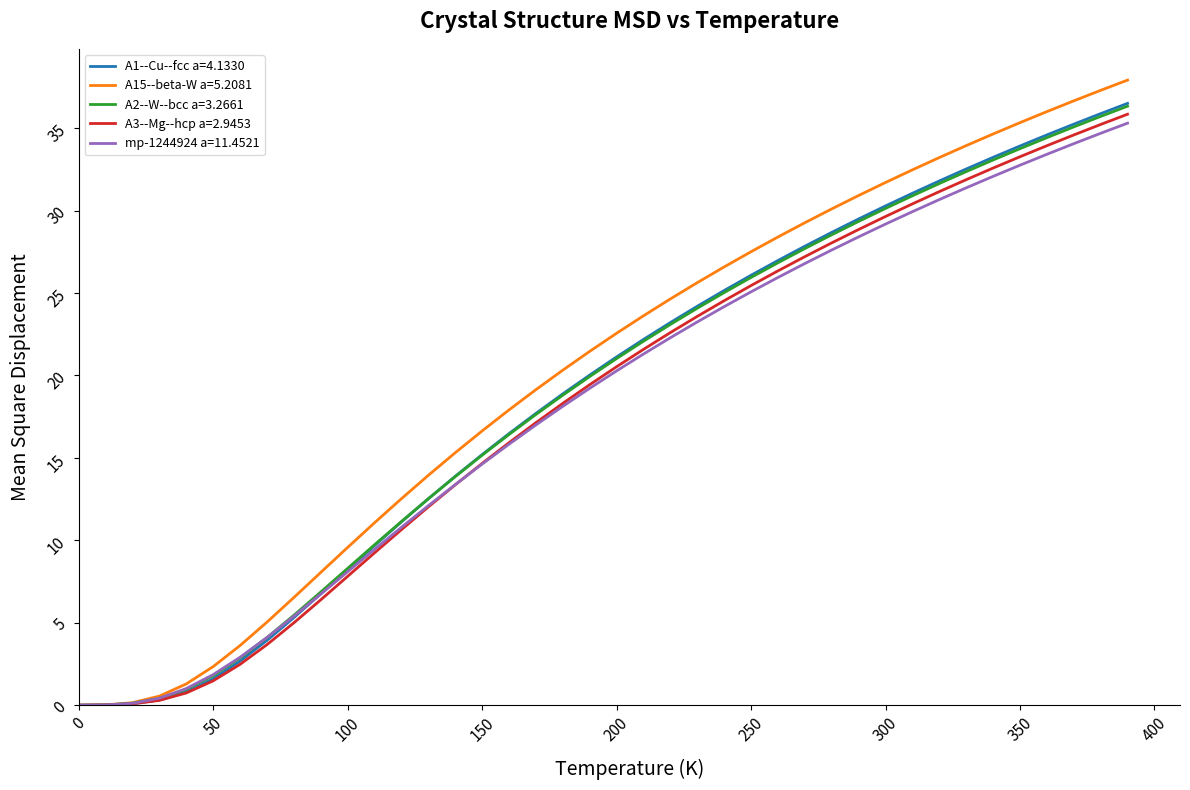

What is the greatest value displayed?

37.9